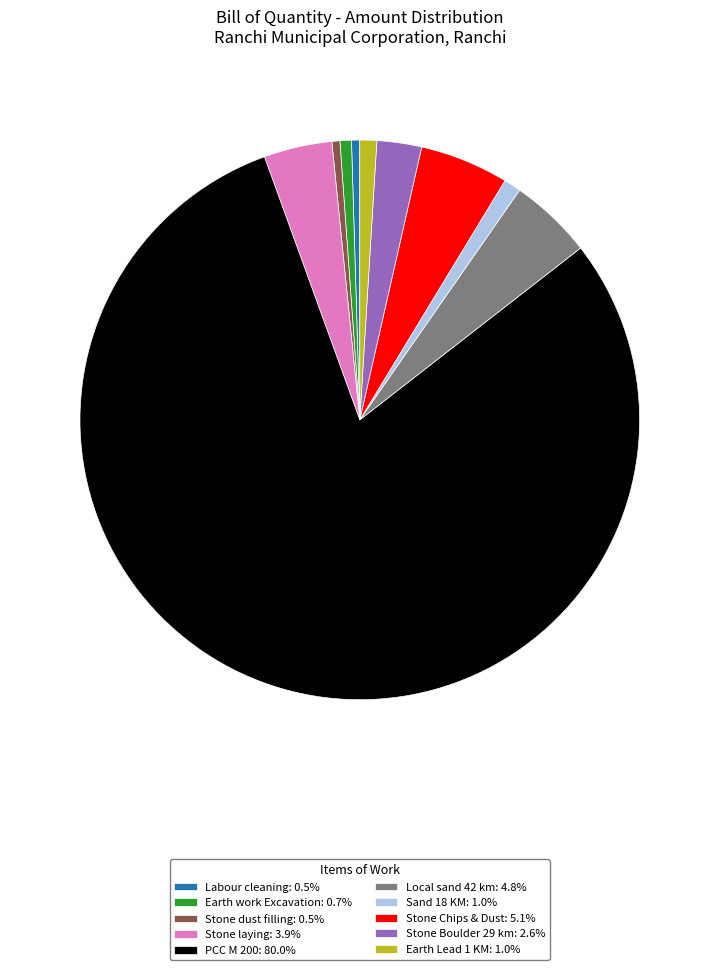

Is the sum of Stone Chips & Dust: 5.1% and Earth Lead 1 KM: 1.0% greater than half?

No